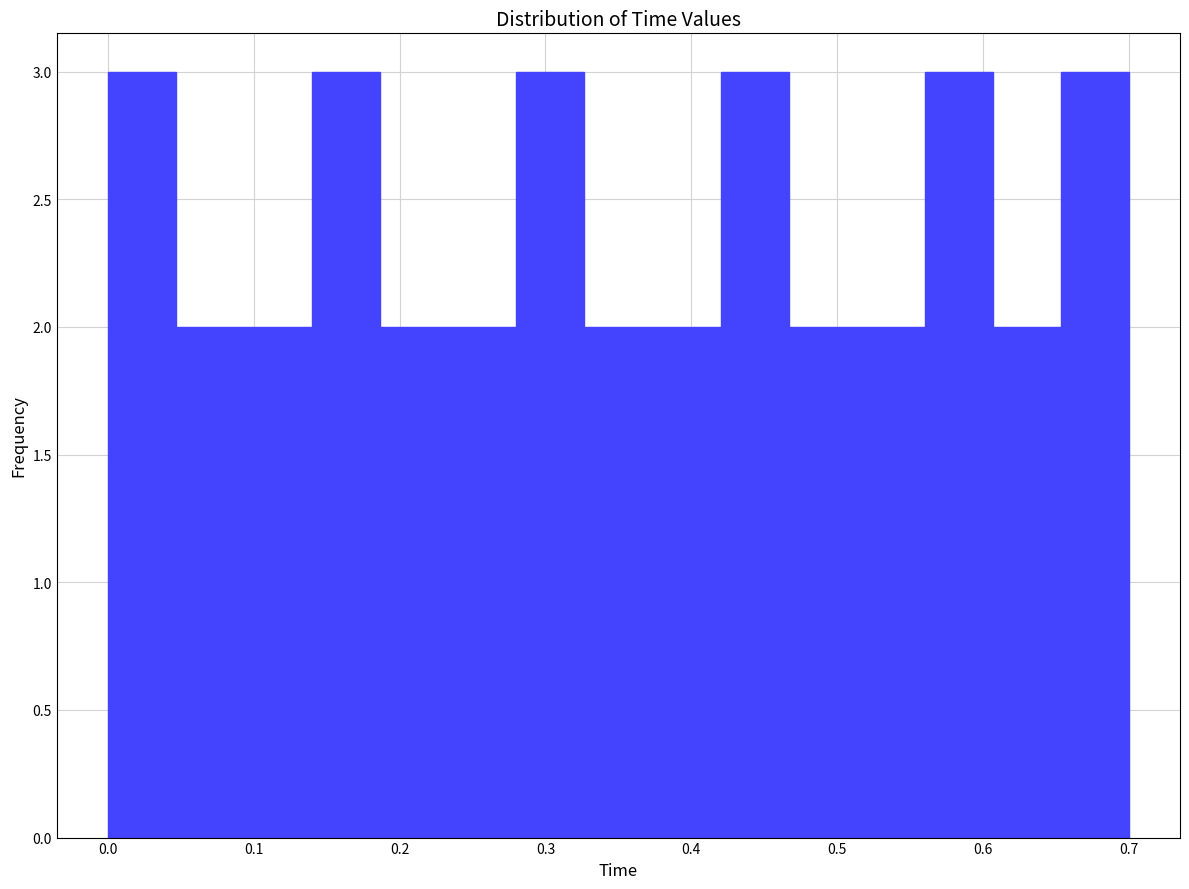

How tall is the bar that spans 0.09 to 0.14 on the x-axis? Neither the bar edges nor the heights are printed on the chart, so give them approximately, as read against the axes.

2